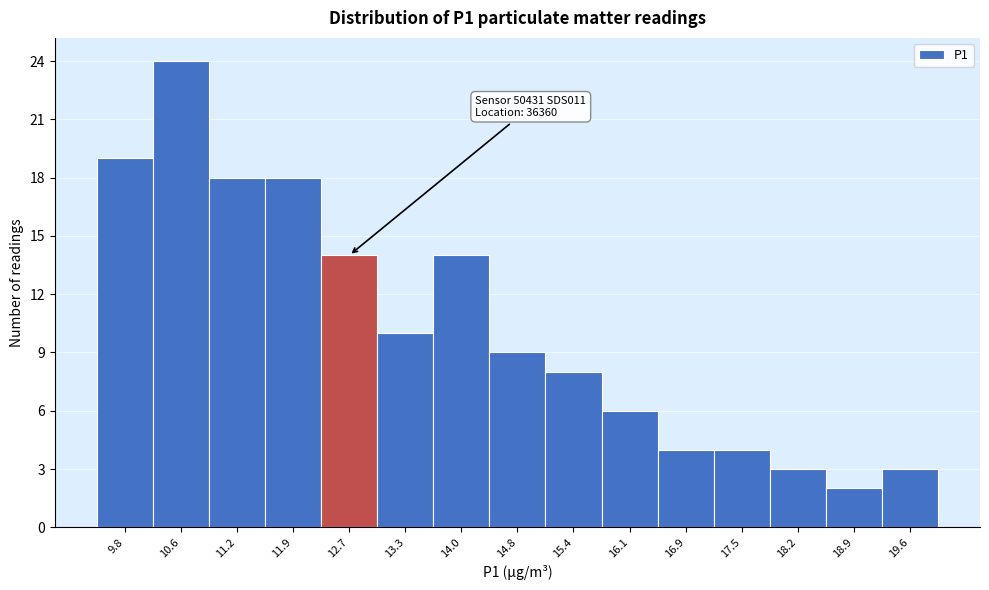

Which range on the x-axis has the tallest bar?

10.2 to 10.9